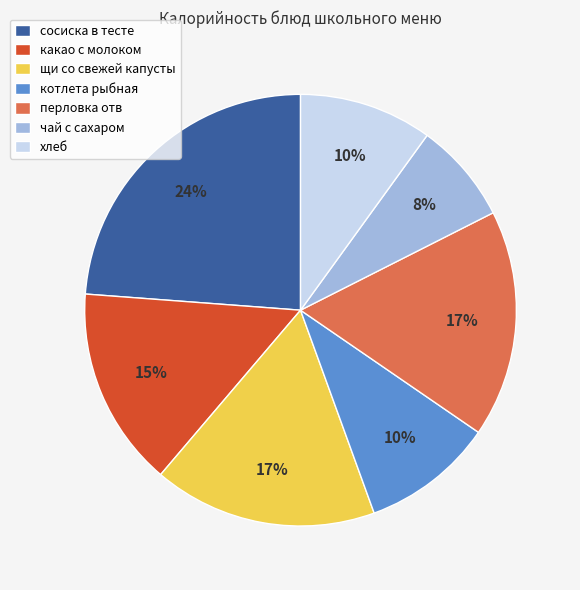

Does перловка отв represent more than half of the total?

No